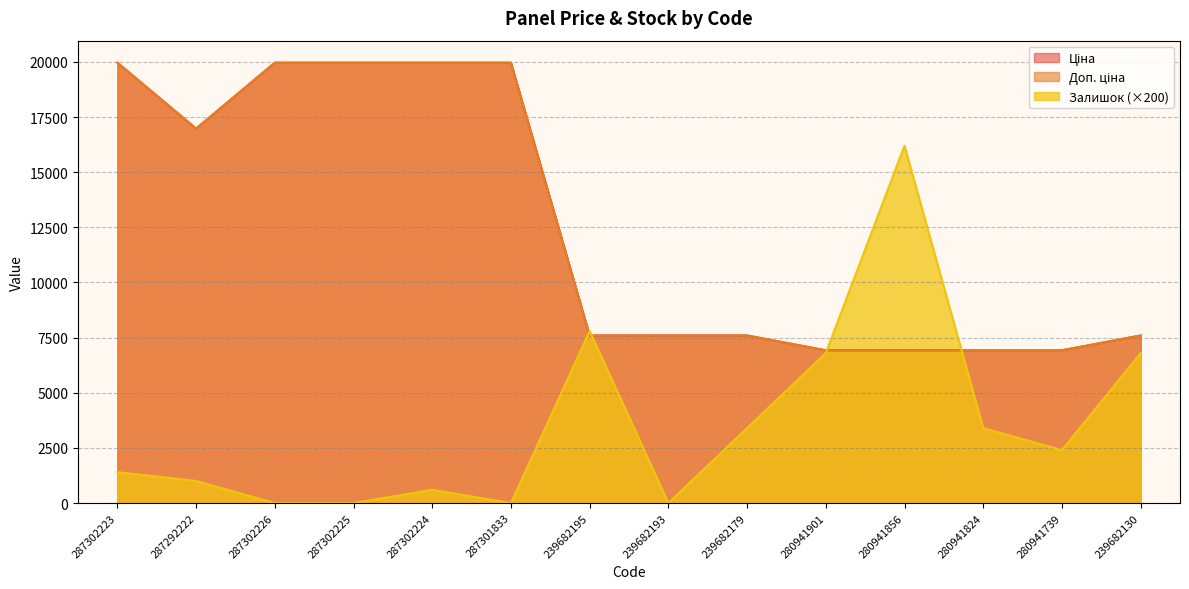

How many interior local peaks does the Залишок series have?

3